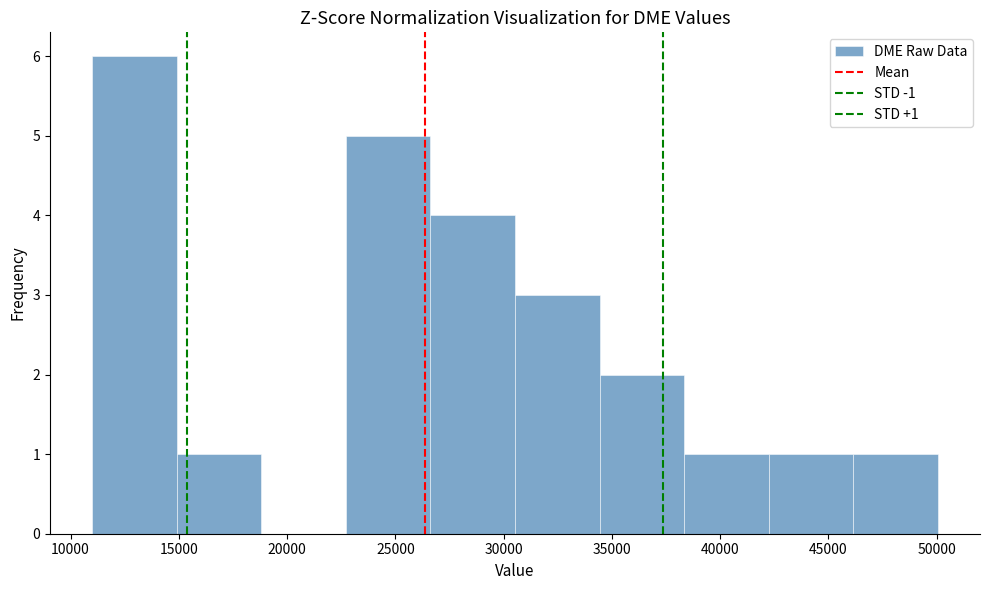

Over which range of the x-axis is the bar tallest?

11000 to 15000